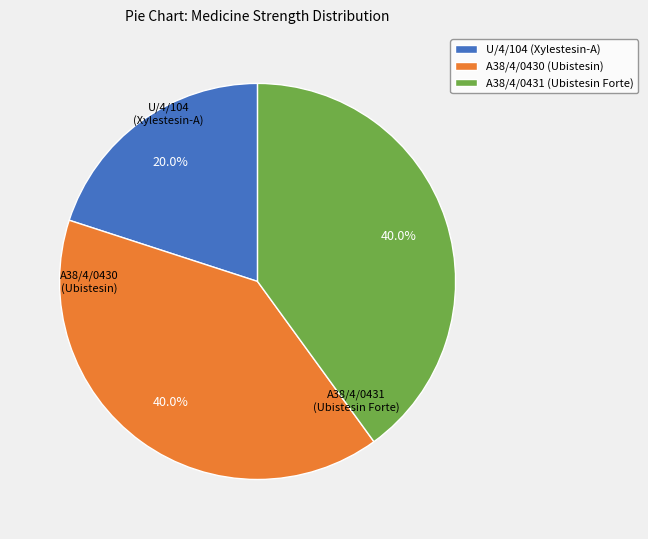

To the nearest percent, what is the difference between the U/4/104 (Xylestesin-A) and A38/4/0430 (Ubistesin) slice percentages?

20%